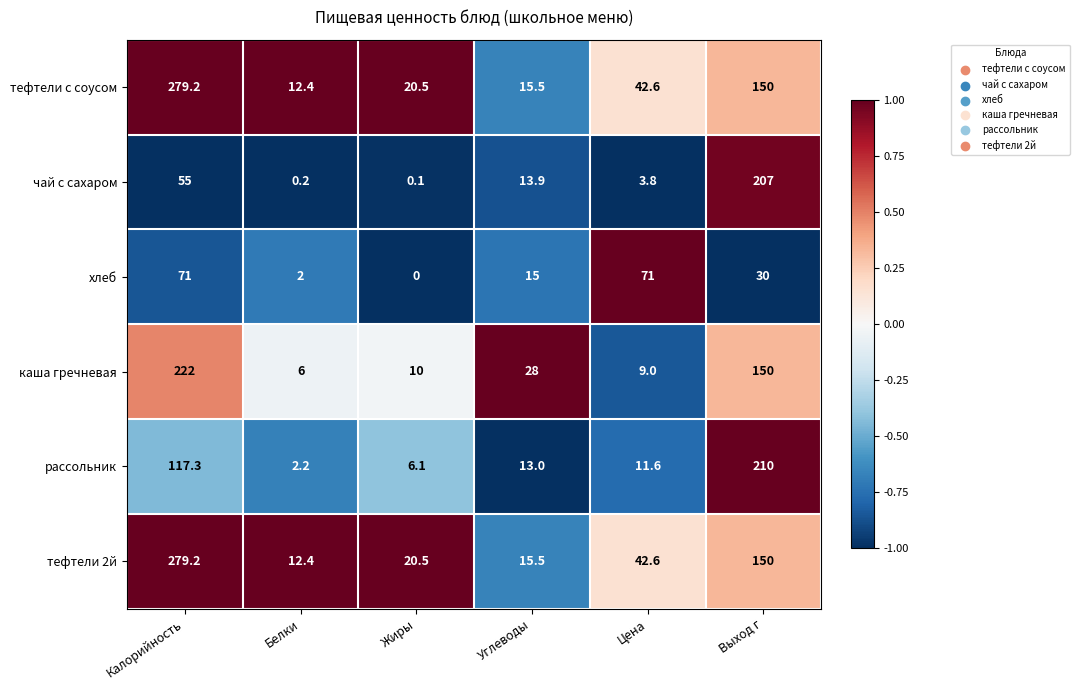

At which label is хлеб closest to 35?

Выход г